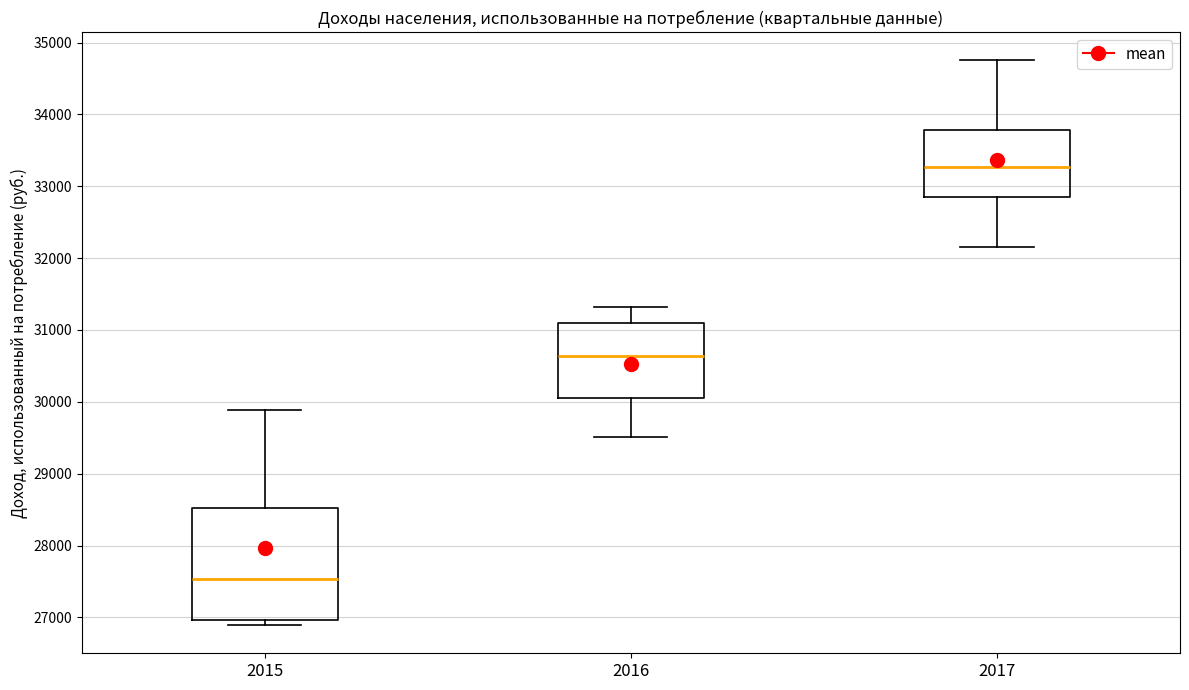

Comparing the boxes themselves (not the whiskers), which one is the tallest?

2015